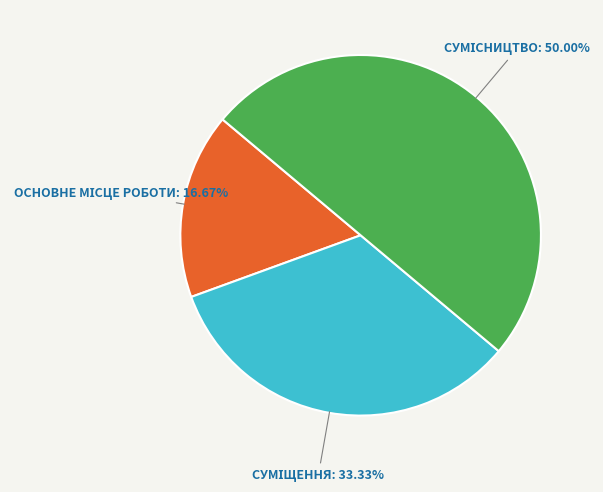

What is the smallest slice in the pie chart?

Основне місце роботи